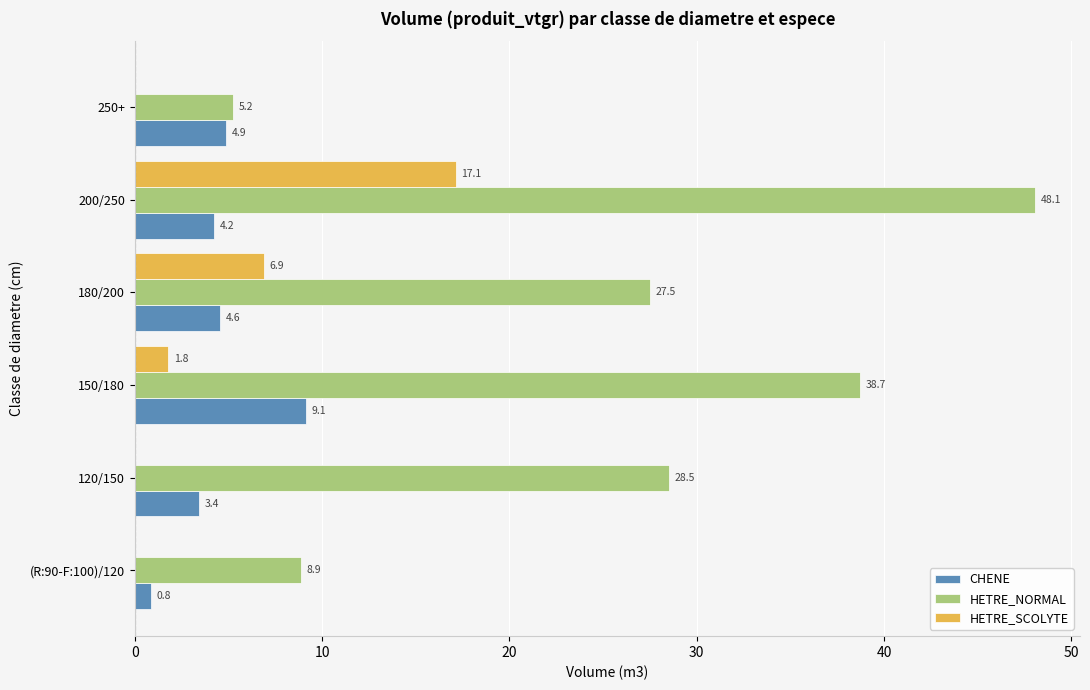

At which label is HETRE_NORMAL closest to 26?

180/200